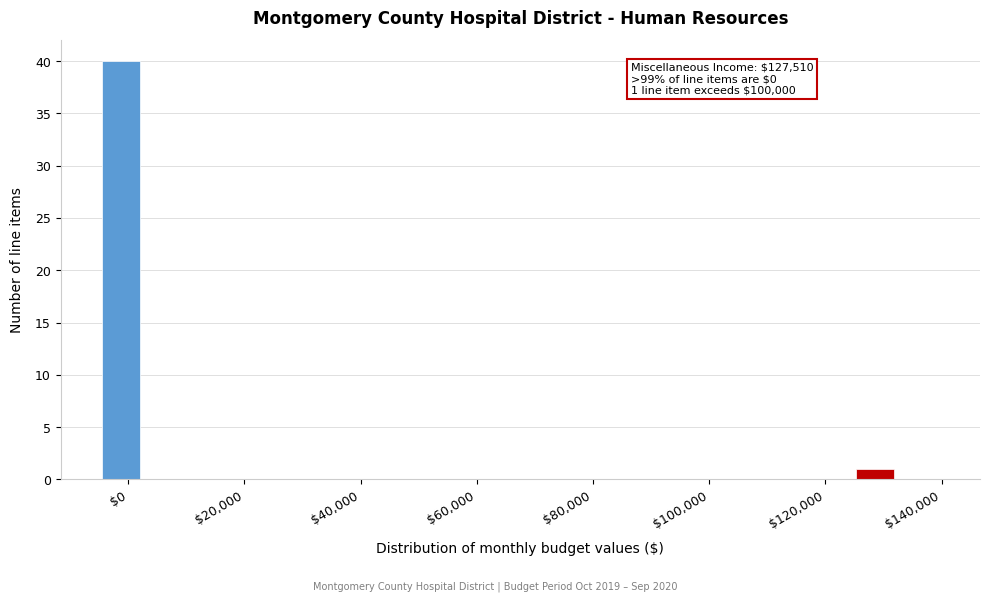

Around what value on the x-axis is the tallest bar? Give the approximate position of its centre, as read against the axis.

-2000